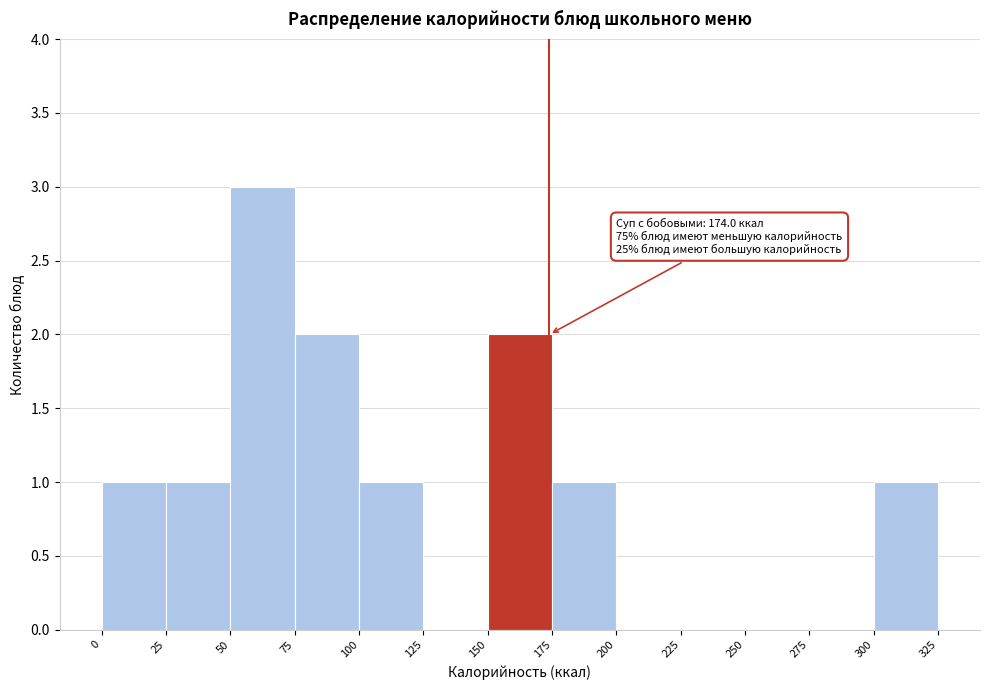

Which range on the x-axis has the tallest bar?

50 to 75